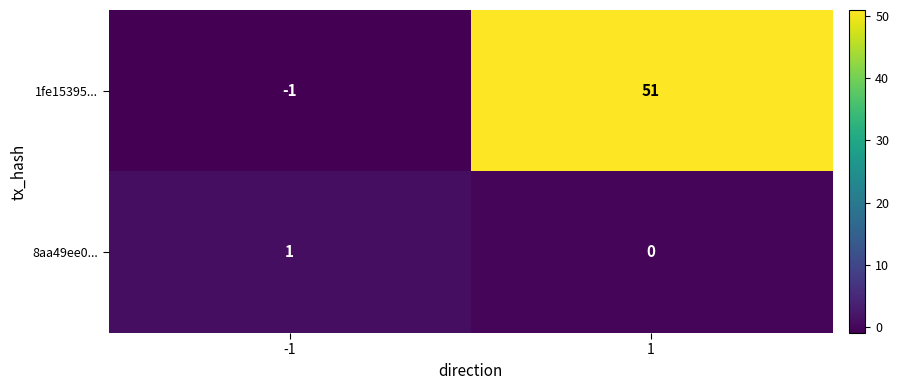

At how many categories does at least one series exceed 16?

1